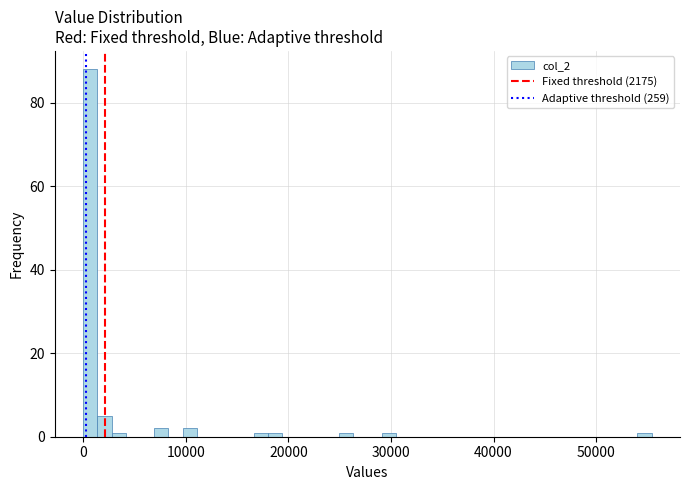

Around what value on the x-axis is the tallest bar? Give the approximate position of its centre, as read against the axis.

1000